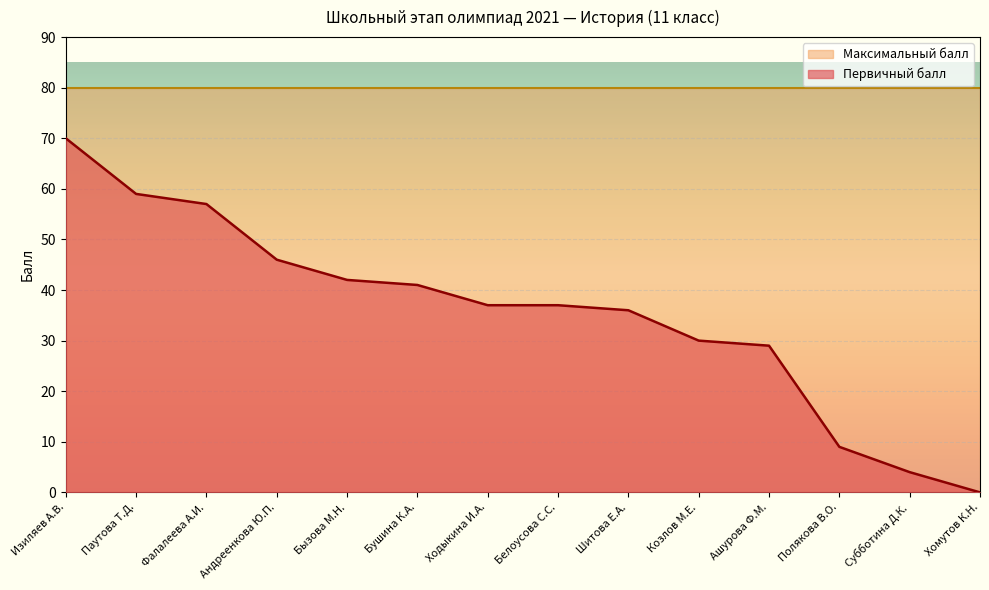

At which label does the data first exceed 37?

Изиляев А.В.